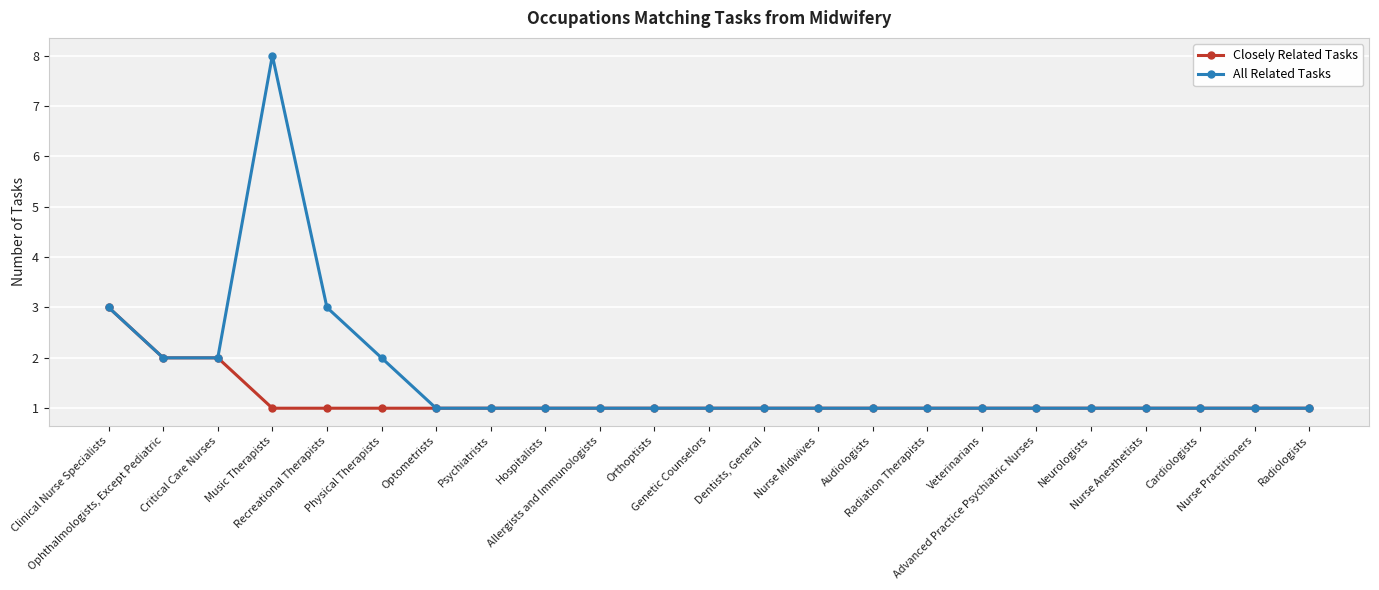

Which series has the largest total across all categories?

All Related Tasks